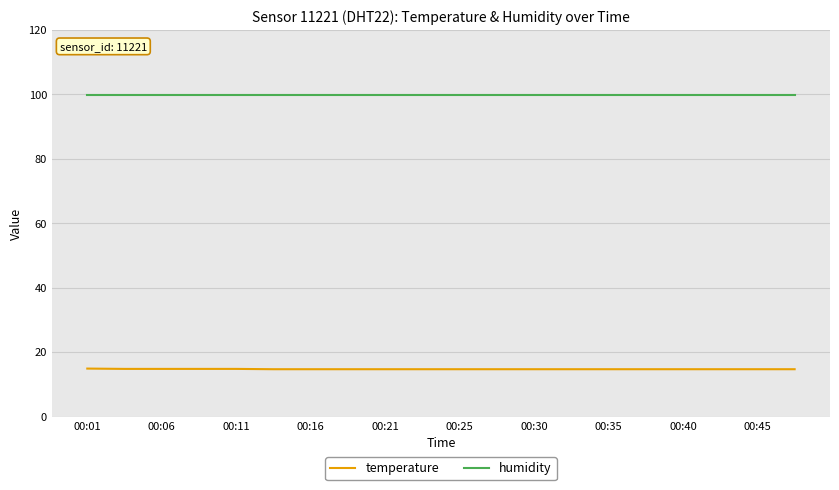

What is the maximum value shown in the chart?

99.9